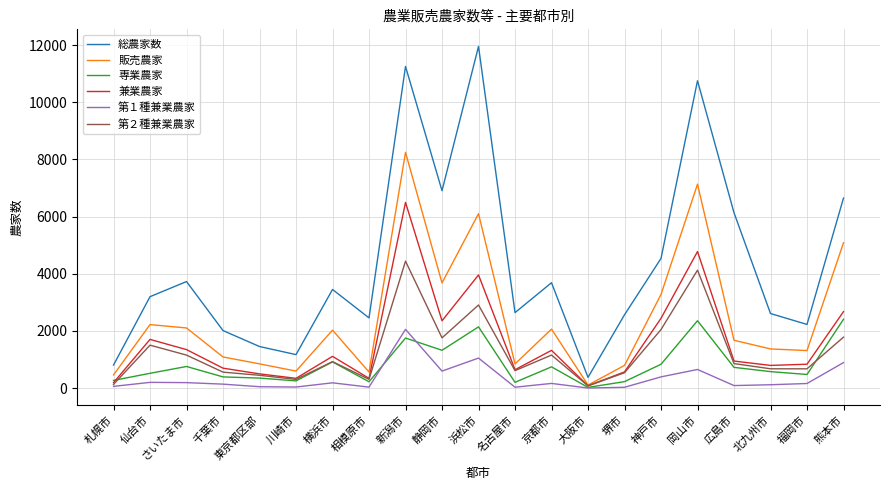

What is the total value across all series at 熊本市?

19493